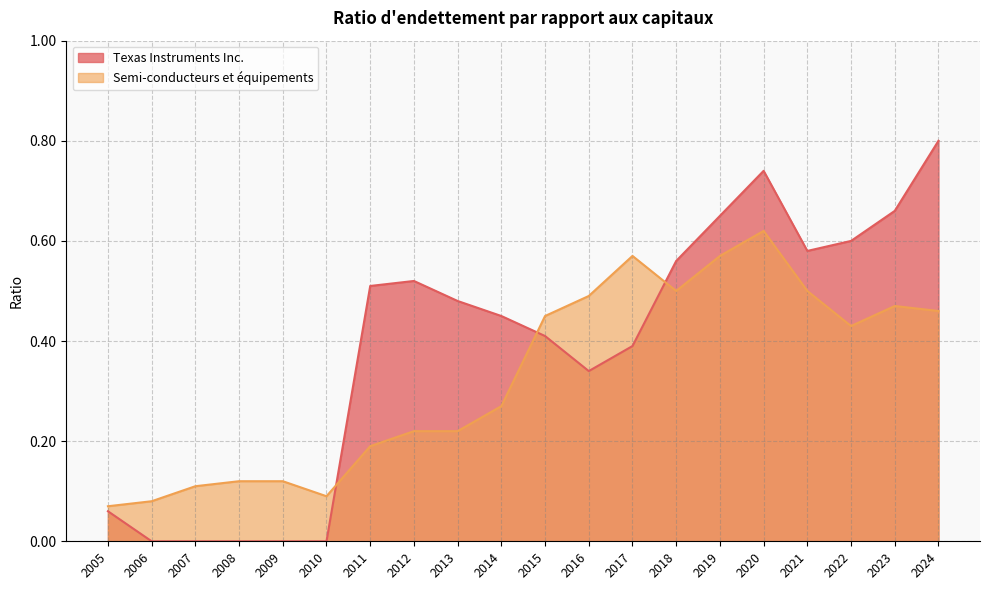

What is the value of the Semi-conducteurs et équipements point at the 15th from the left?

0.6